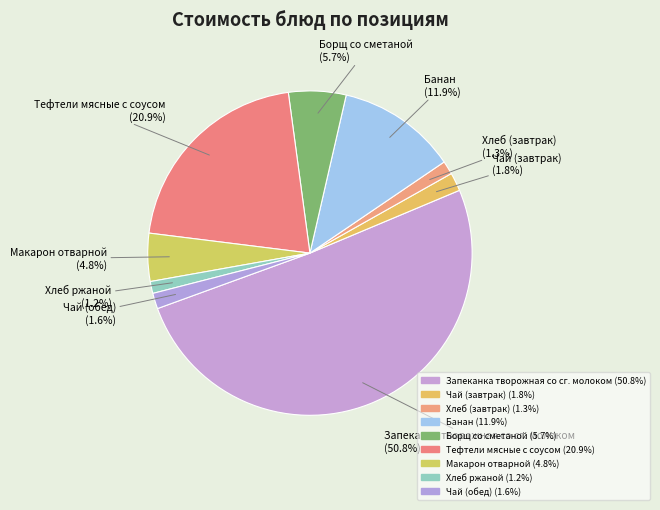

Does Запеканка творожная со сг. молоком represent more than half of the total?

Yes